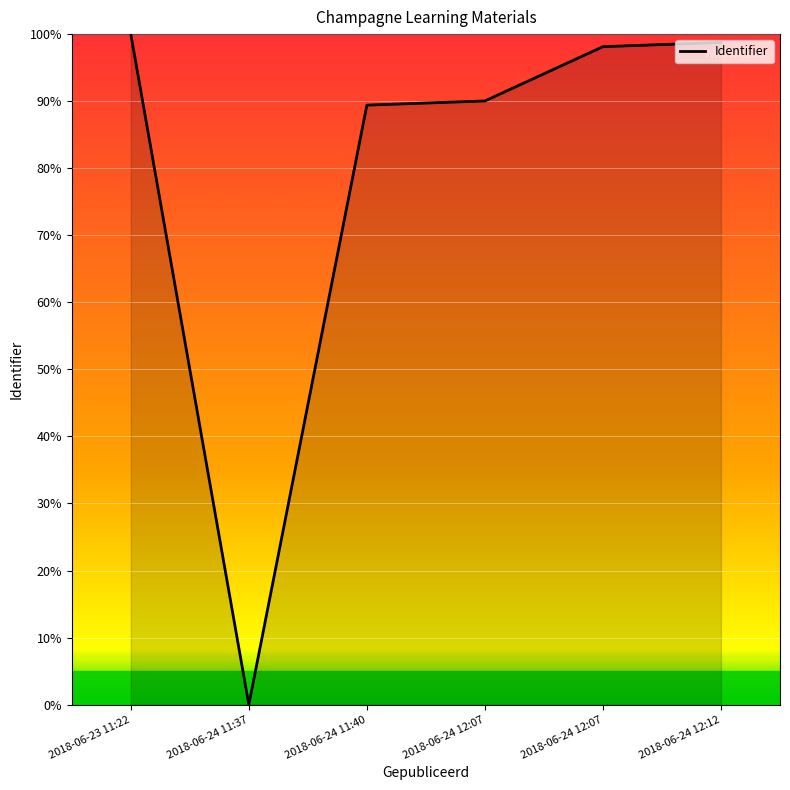

True or false: the data shows 90.0 at 2018-06-24 12:07.

True